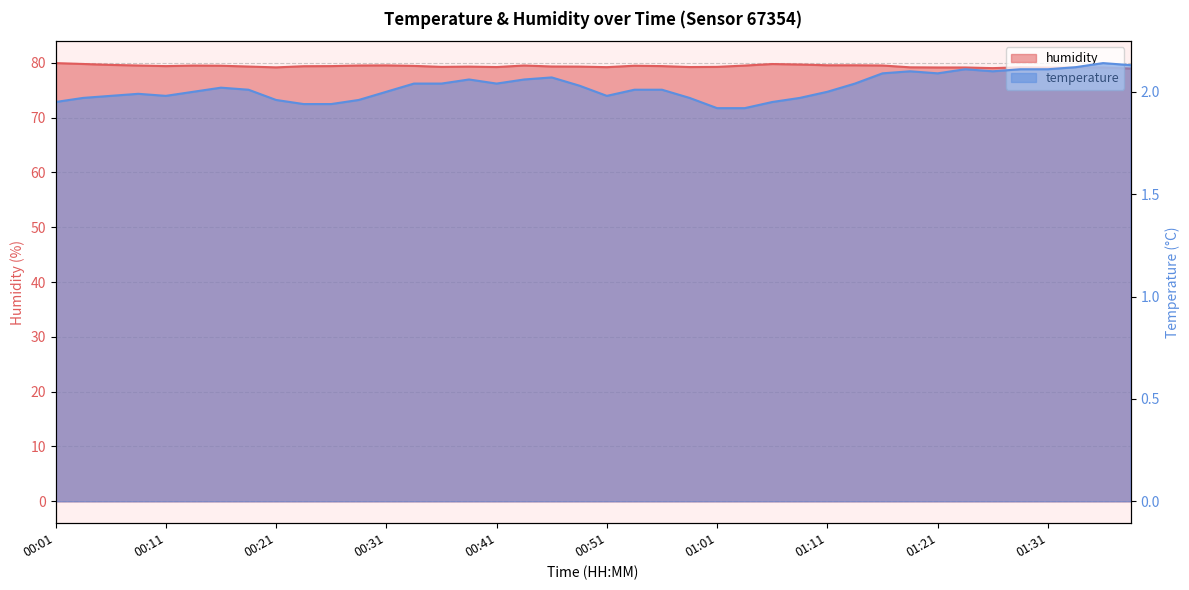

How many lines are shown in the chart?

2